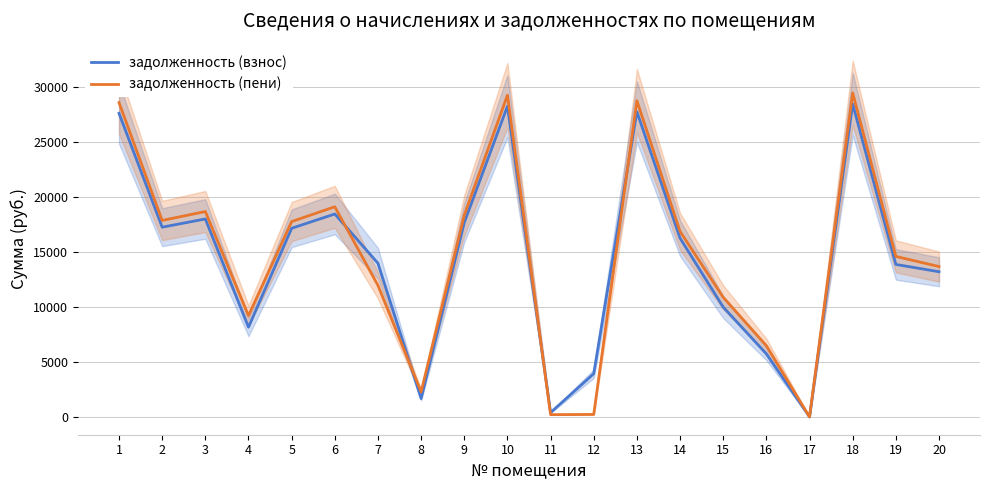

What are all the series names shown in the legend?

задолженность (взнос), задолженность (пени)